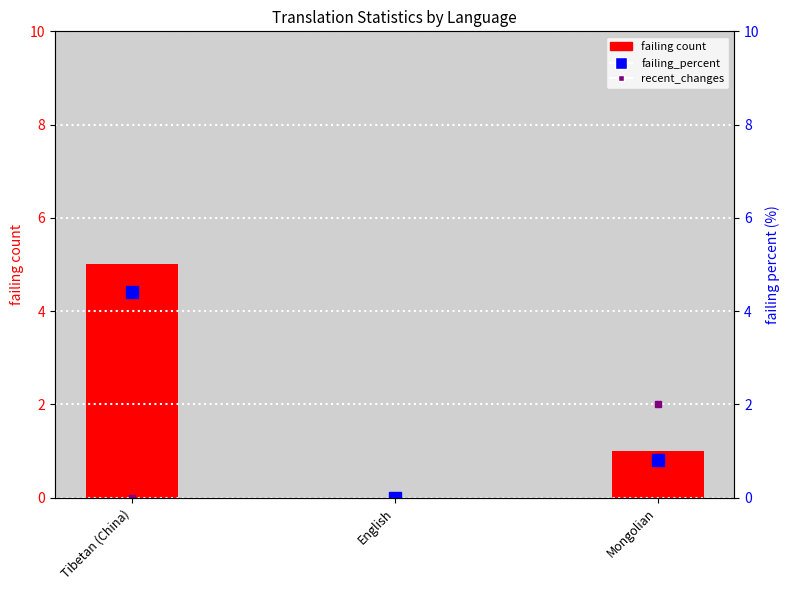

What is the highest value of the failing count series?

5.0